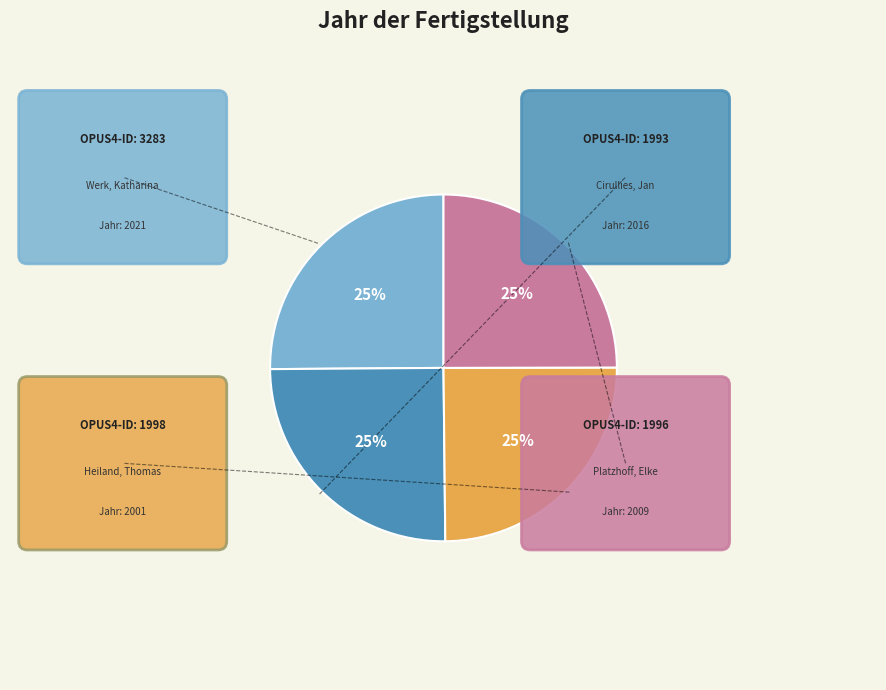

To the nearest percent, what portion does 1996 represent?

25%